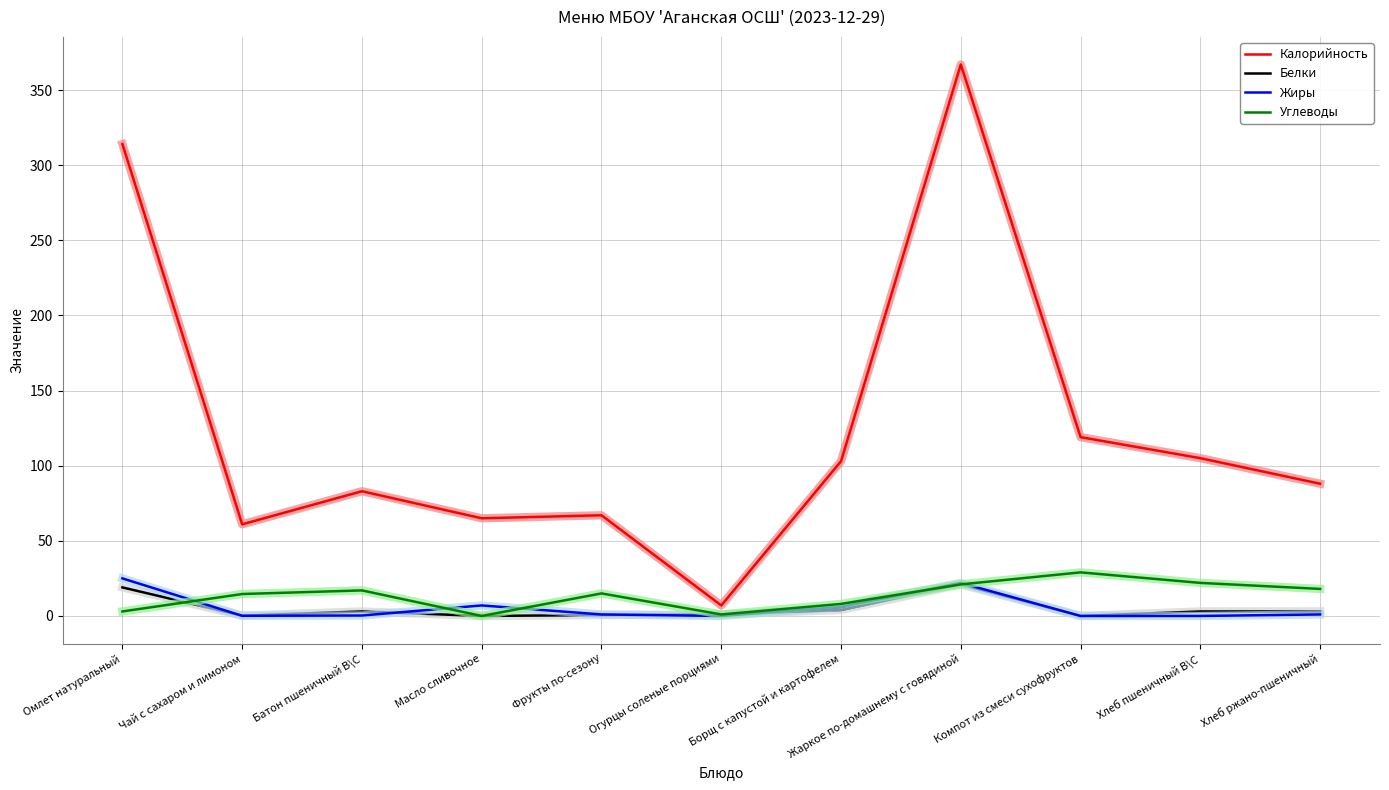

In Белки, how many points are lower than both neighbors (excluding endpoints)?

3